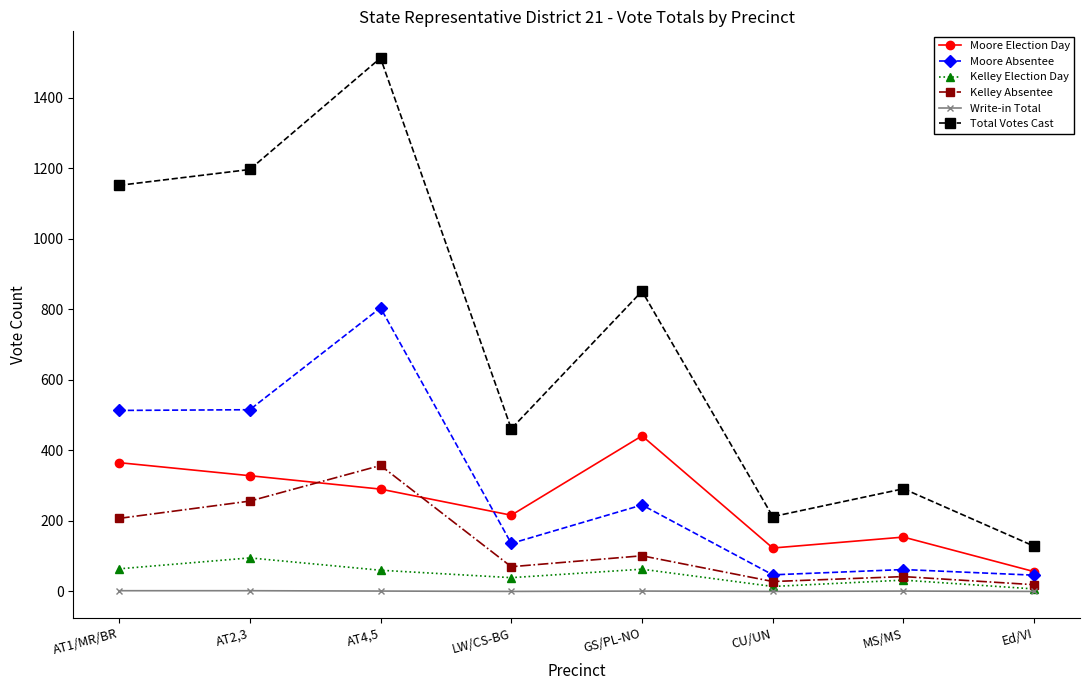

What are all the series names shown in the legend?

Moore Election Day, Moore Absentee, Kelley Election Day, Kelley Absentee, Write-in Total, Total Votes Cast